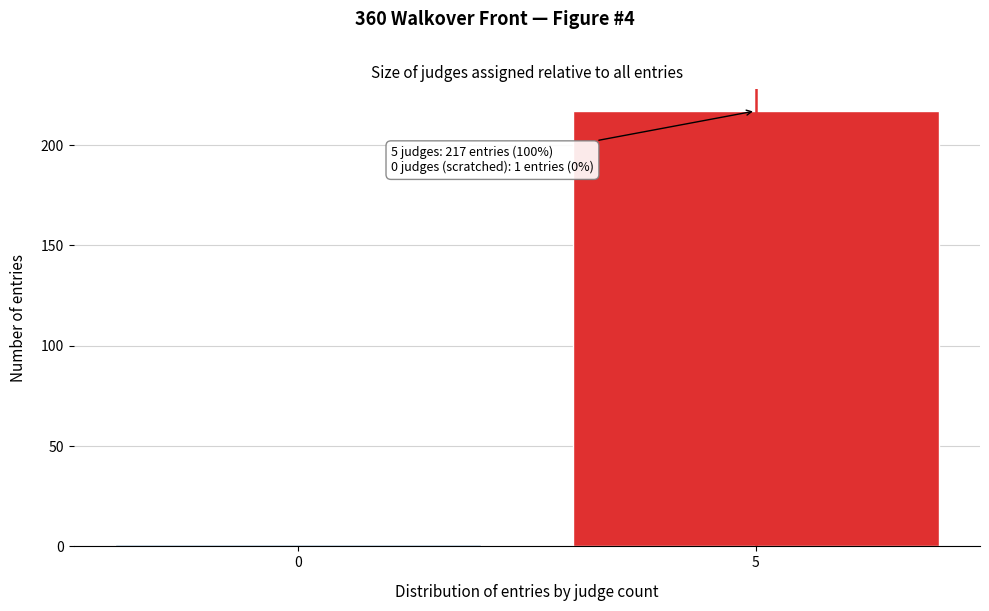

Reading left to right, extract all data points from this chart.

1	217